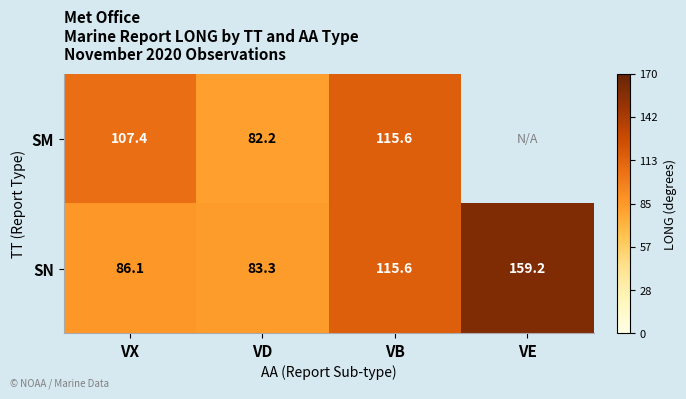

Is the value of SM at VD greater than the value of SN at VE?

No